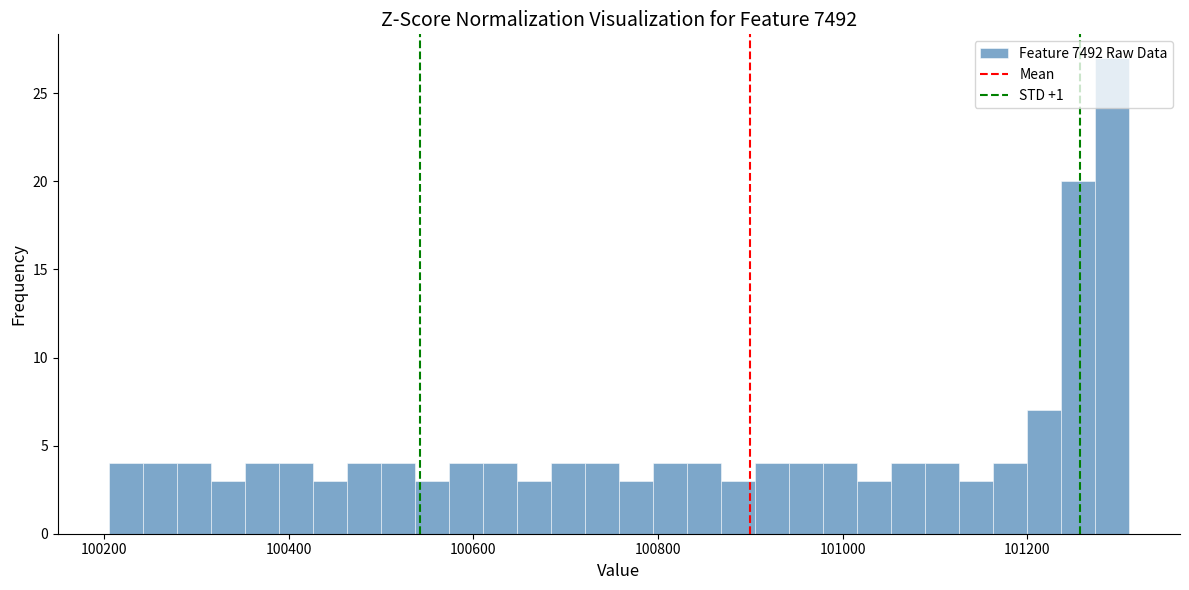

Read against the x-axis, roughly where is the centre of the tallest bar?

101300